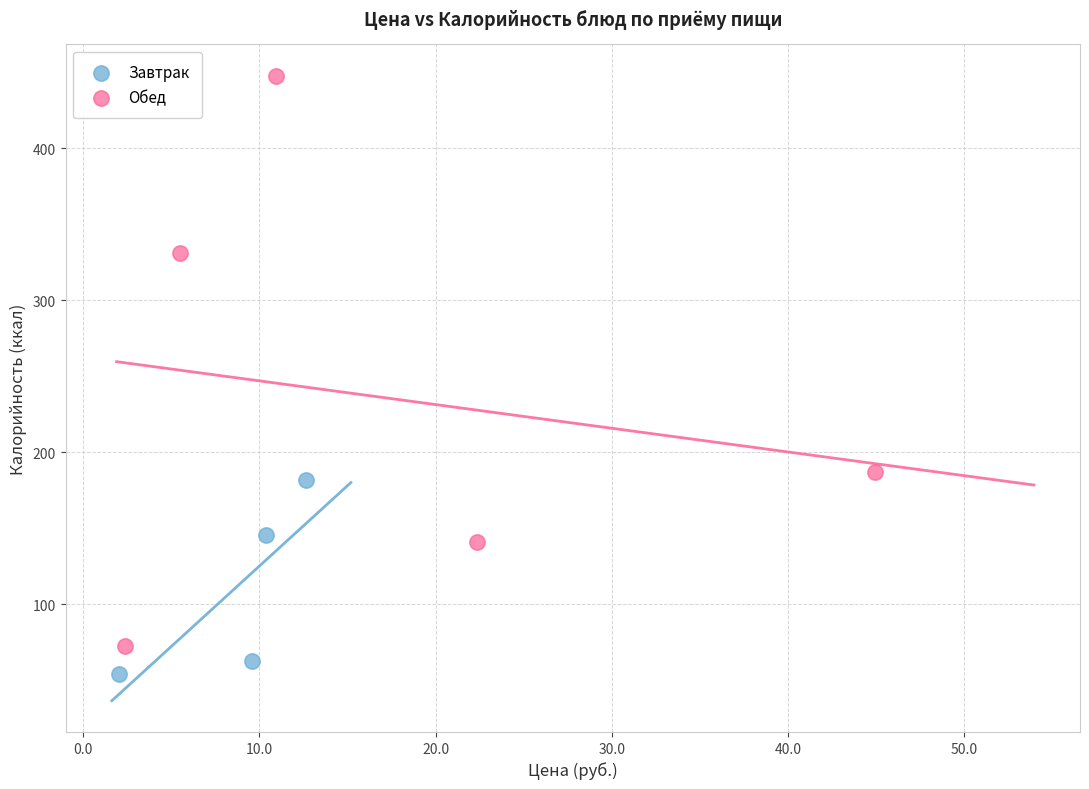

Which series contains the lowest Y value?

Завтрак